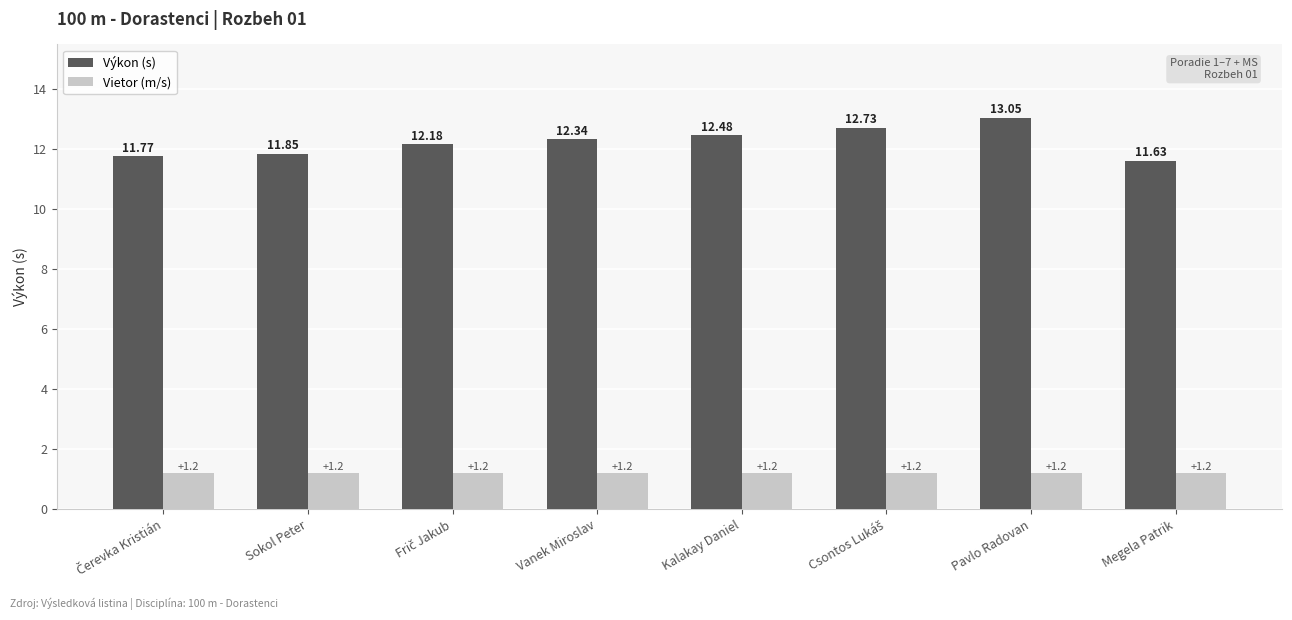

What value does the Vietor (m/s) series have at Pavlo Radovan?

1.2